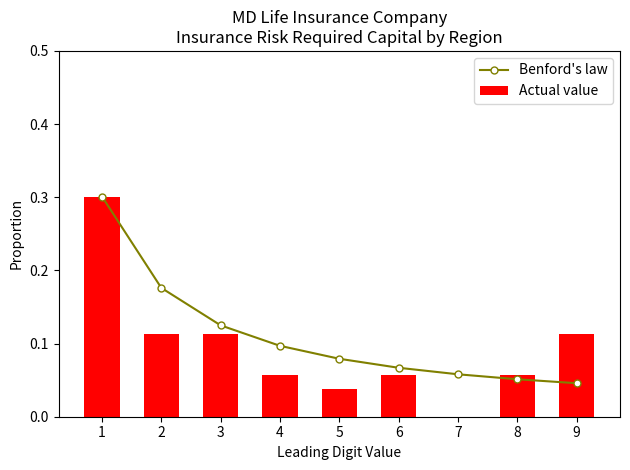

How many values in the Actual value series exceed 0?

8